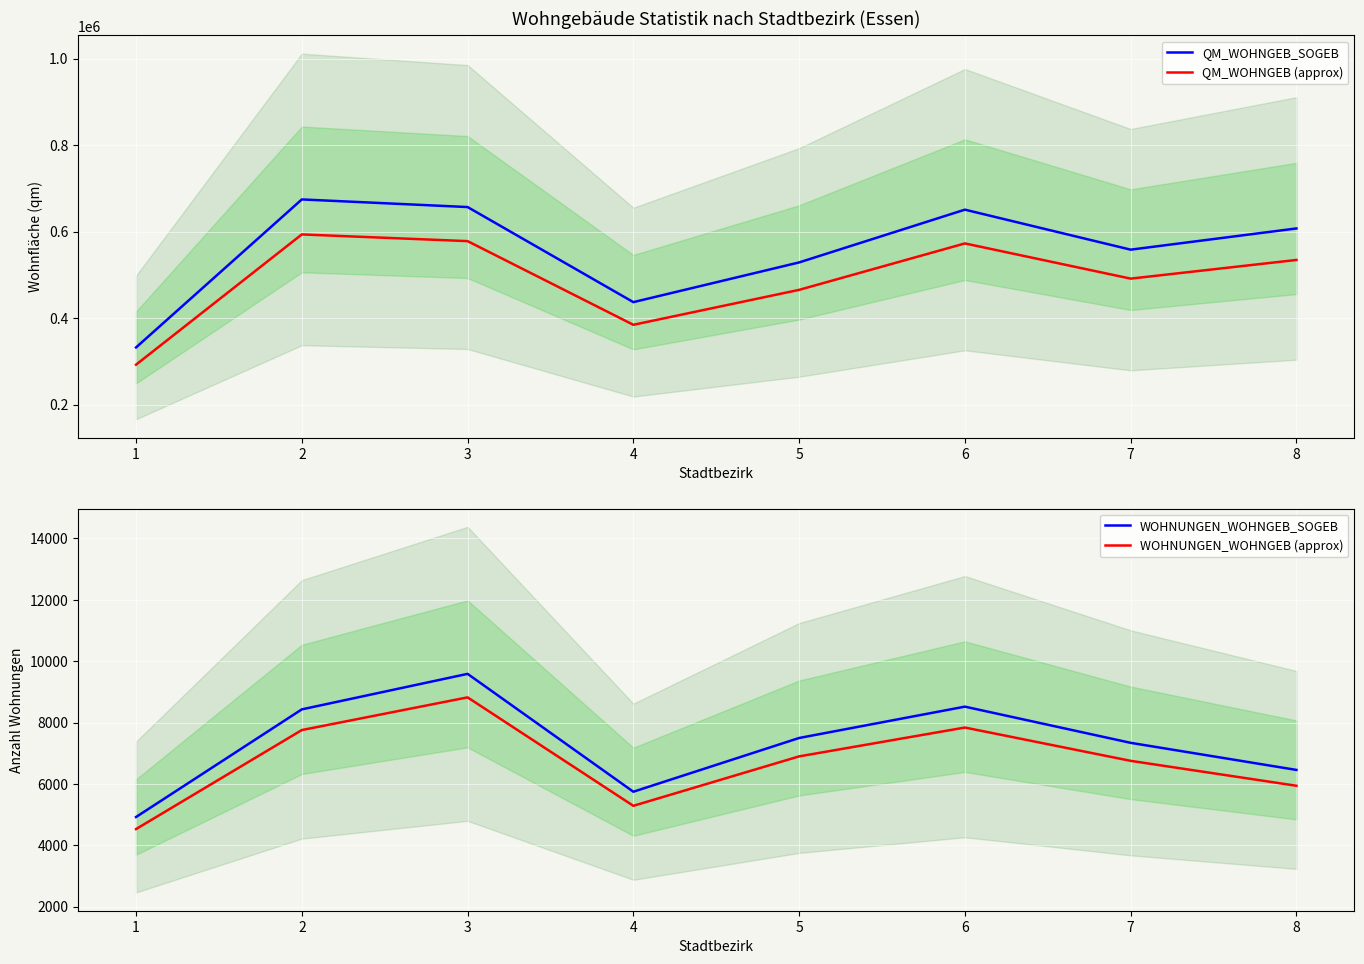

At which label is WOHNUNGEN_WOHNGEB (approx) closest to 6672?

7